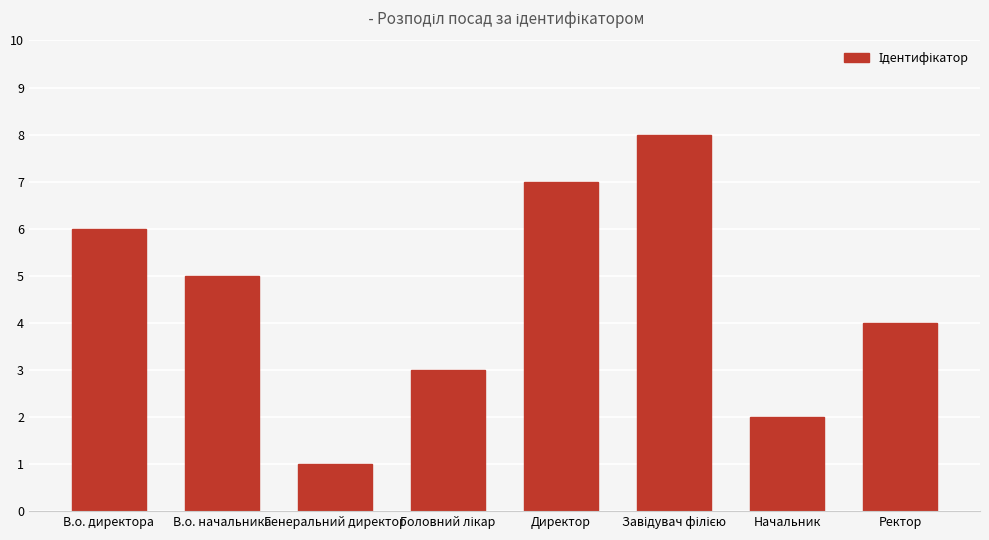

Reading right to left, list all the values displayed in this chart.

4	2	8	7	3	1	5	6